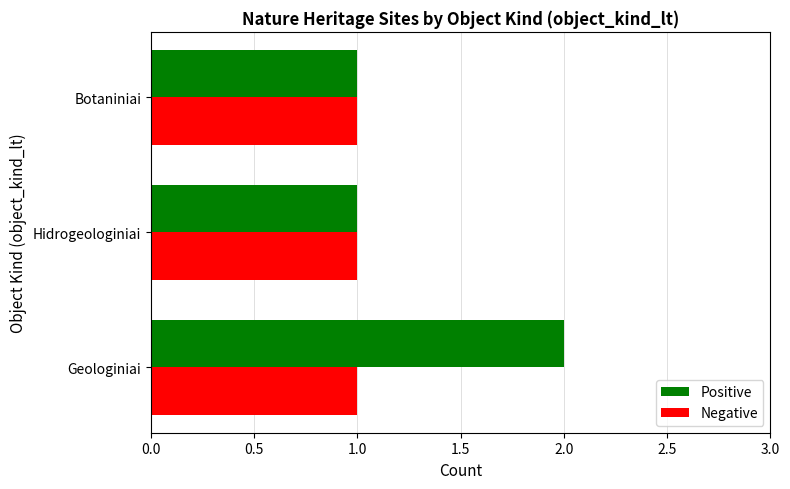

Count the number of data series in this chart.

2